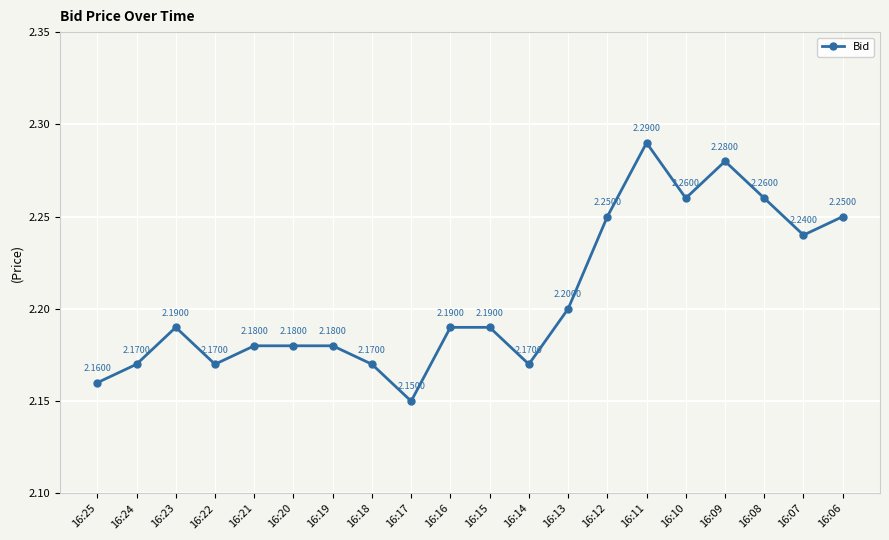

At which category does the chart reach its minimum across all series?

16:17